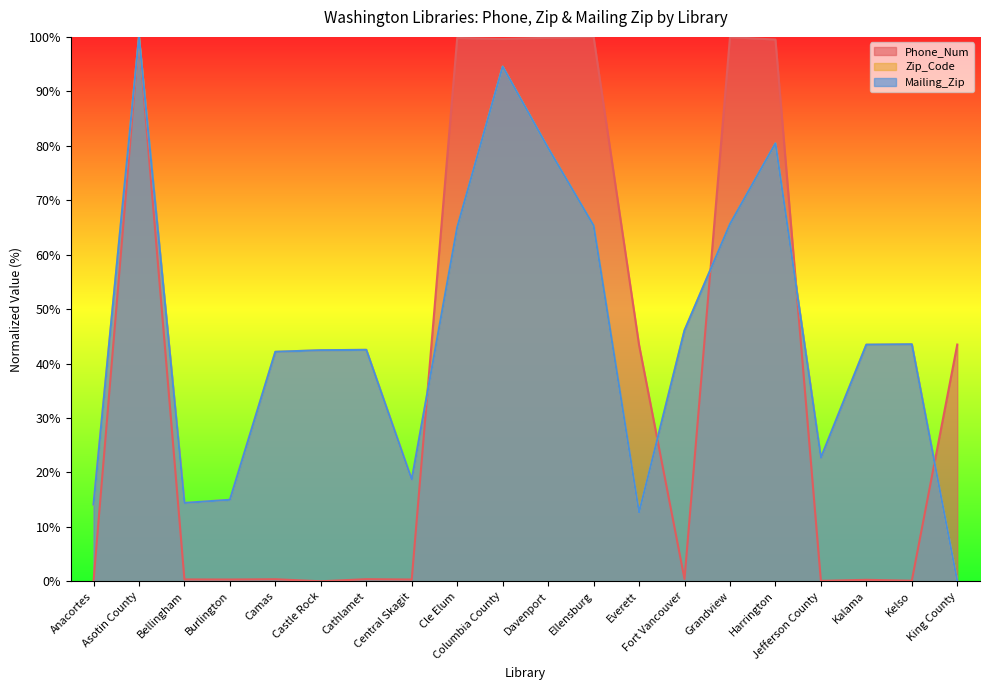

What are all the series names shown in the legend?

Phone_Num, Zip_Code, Mailing_Zip